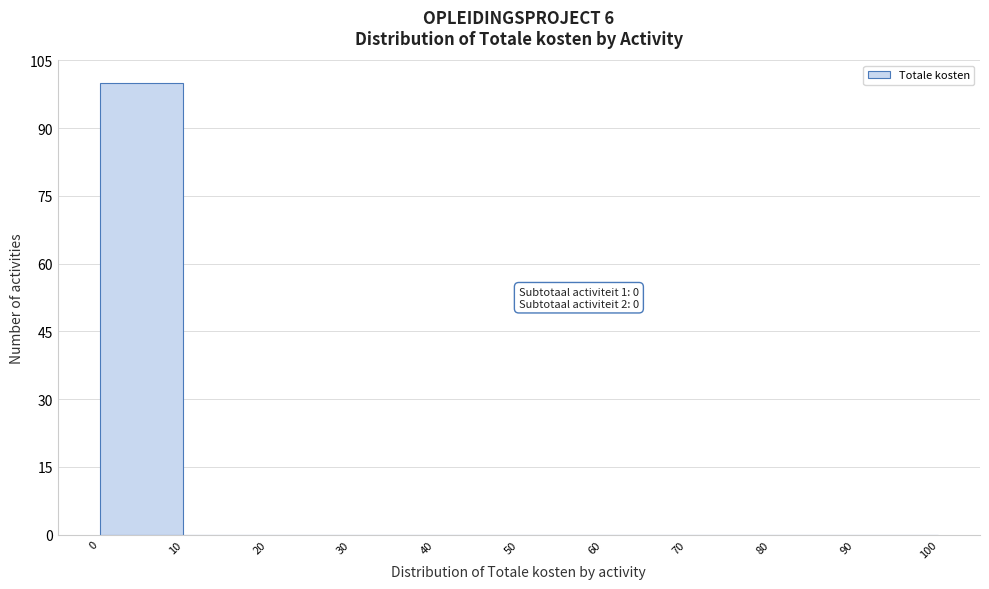

Which range on the x-axis has the tallest bar?

0 to 10